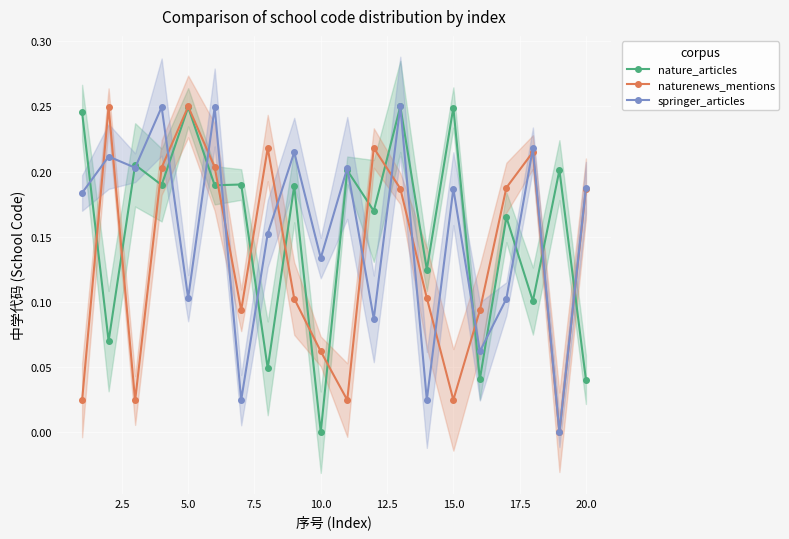

How many interior local peaks does the naturenews_mentions series have?

5